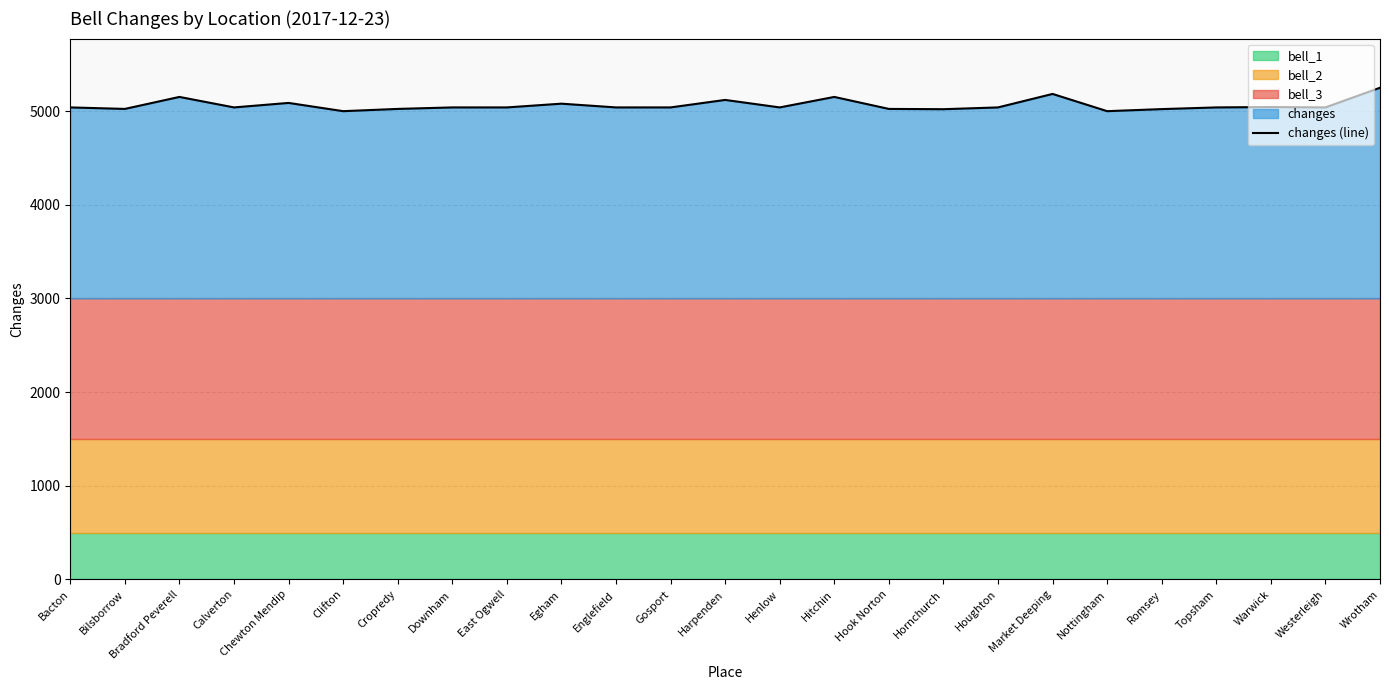

What is the approximate value of changes (line) at East Ogwell?

5040